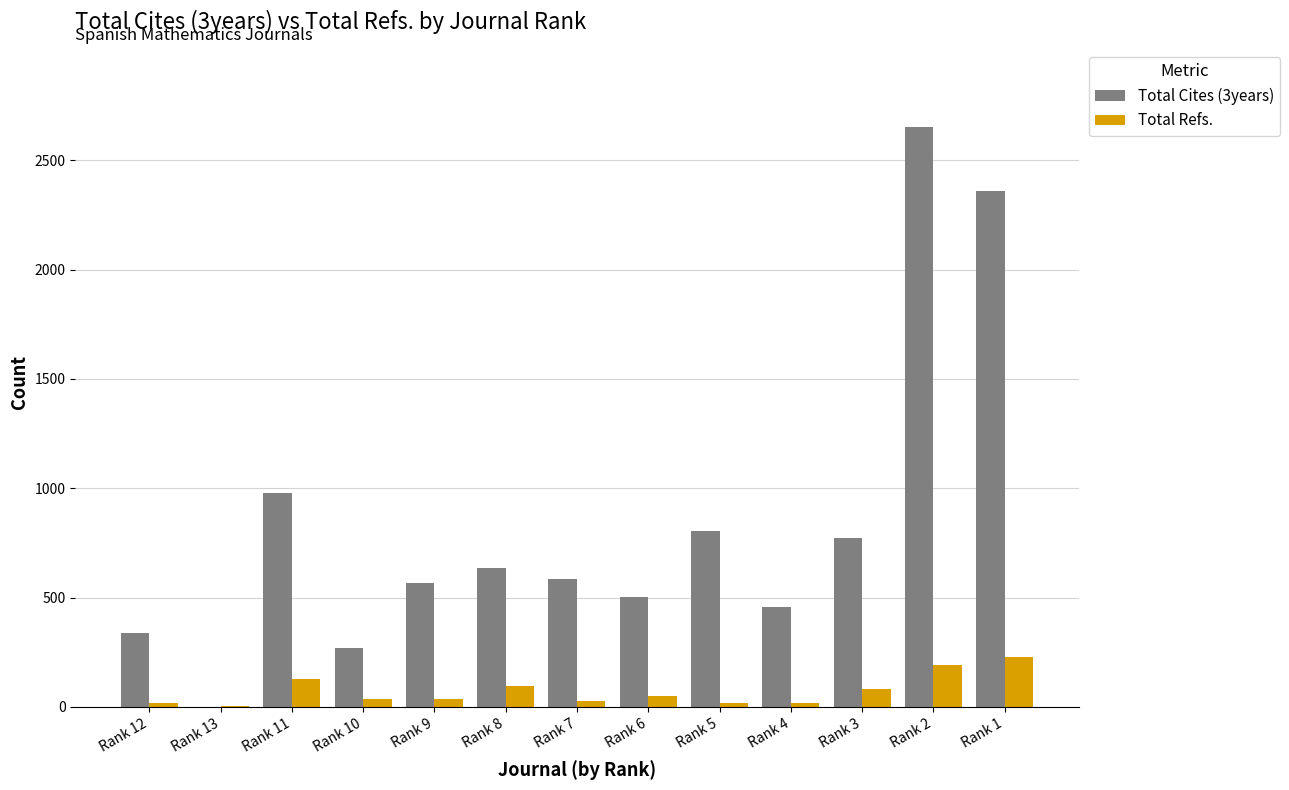

What is the greatest value displayed?

2654